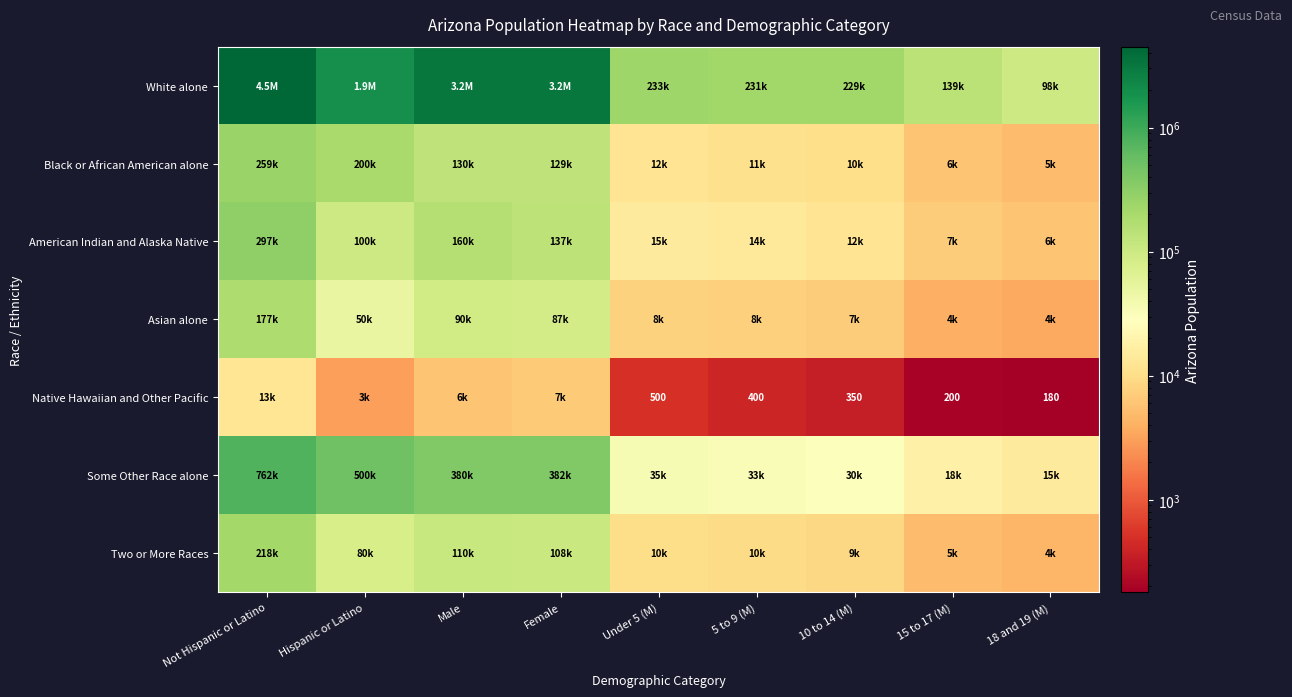

Rank the categories by Black or African American alone value from highest to lowest.

Not Hispanic or Latino, Hispanic or Latino, Male, Female, Under 5 (M), 5 to 9 (M), 10 to 14 (M), 15 to 17 (M), 18 and 19 (M)